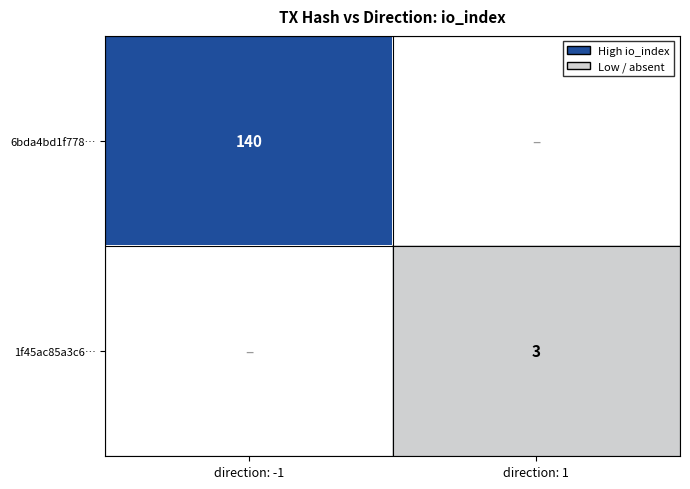

Is it true that 1f45ac85a3c6… equals 3 at direction: 1?

True